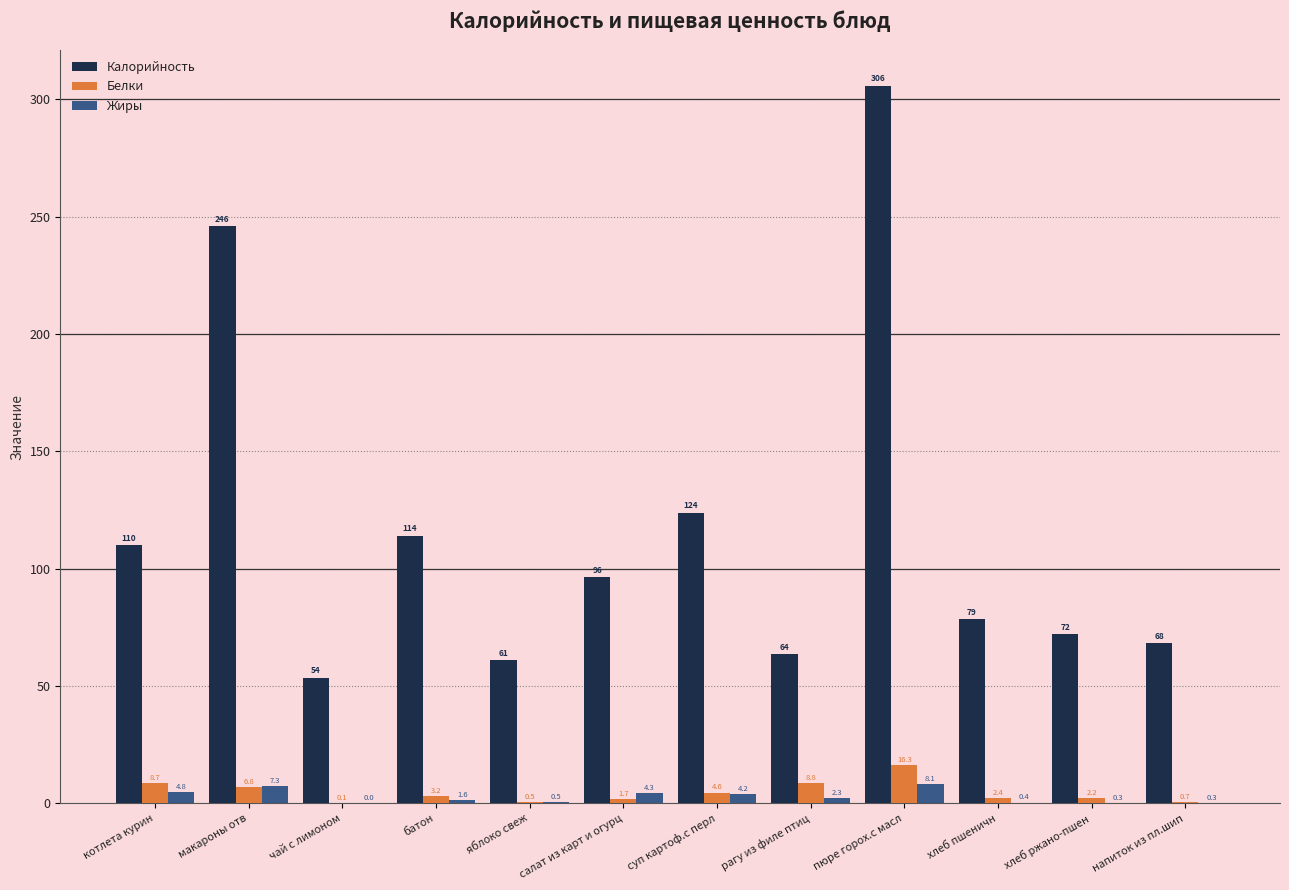

Is it true that Калорийность equals 63.7 at рагу из филе птиц?

True